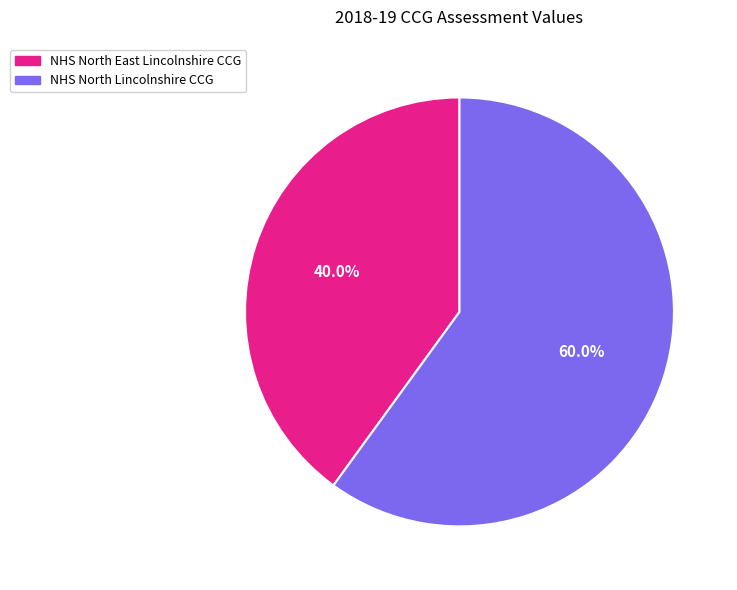

How many slices are in this pie chart?

2